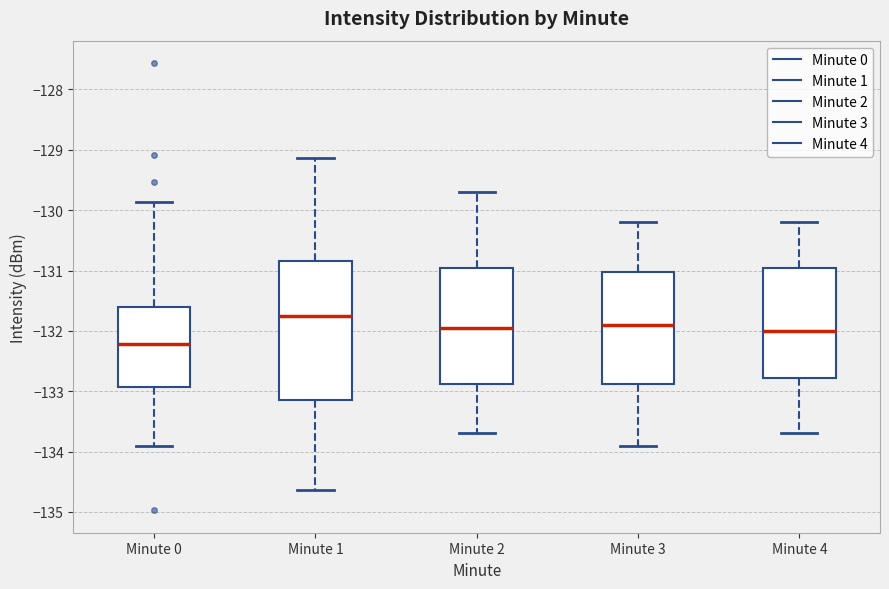

Which box has the lowest median line?

Minute 0